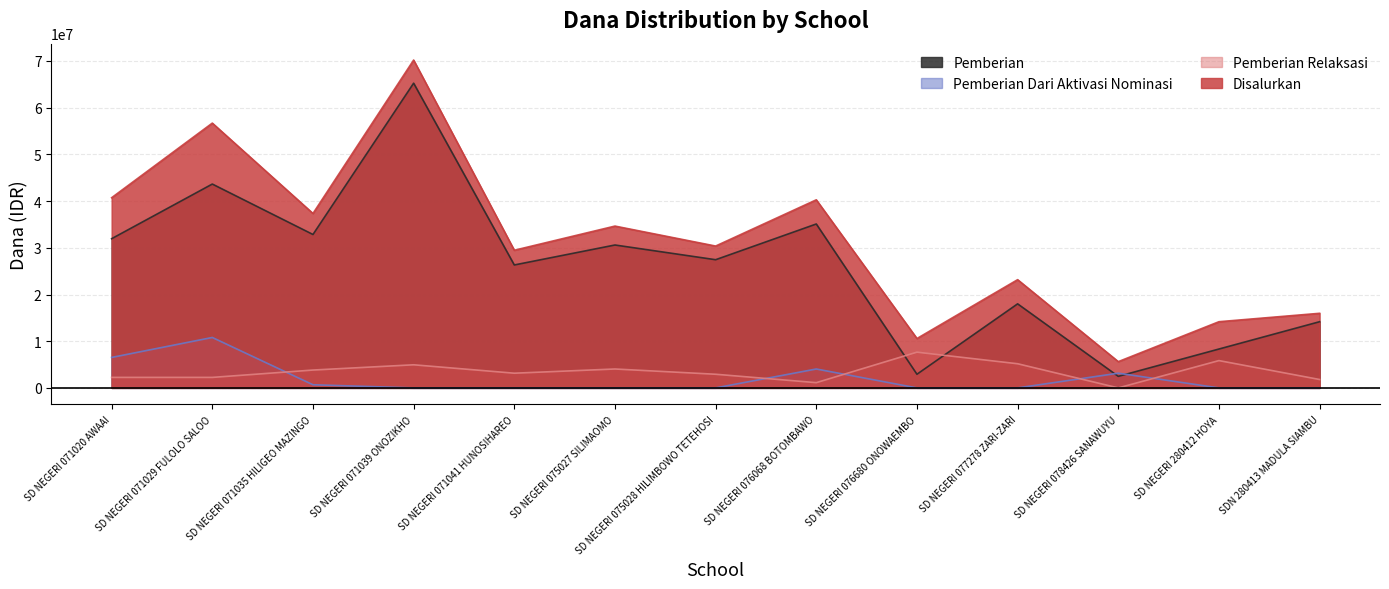

What is the label of the 3rd point from the right?

SD NEGERI 078426 SANAWUYU